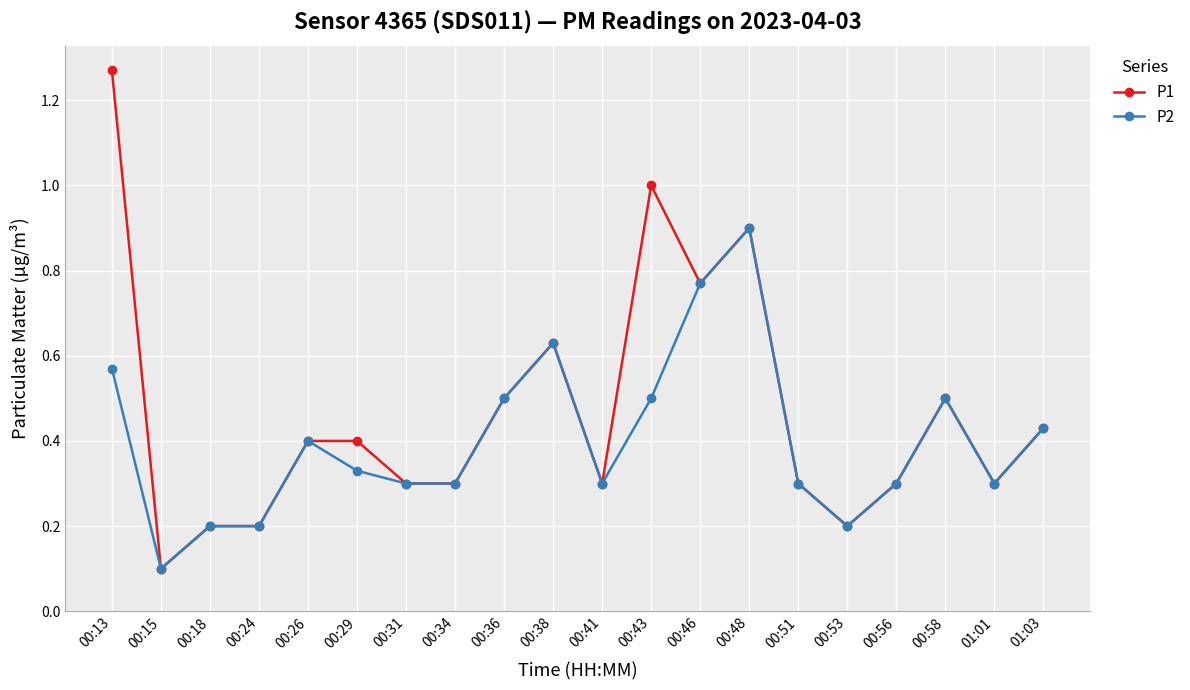

Which category has the lowest value across all series?

00:15